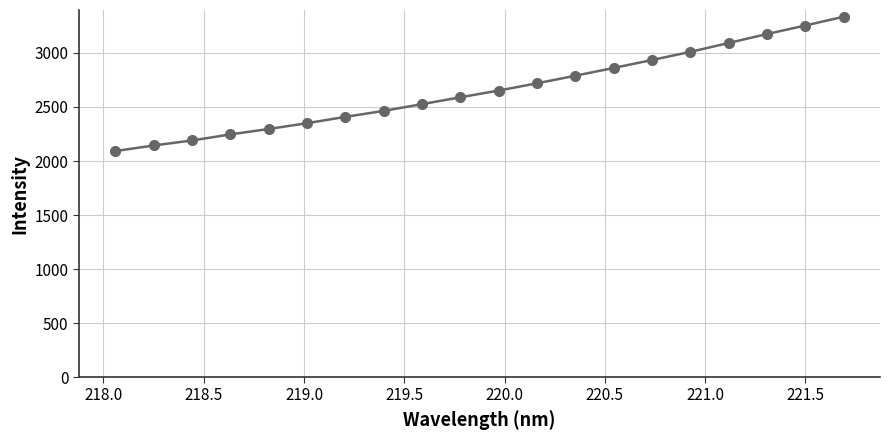

What is the average value?

2656.6